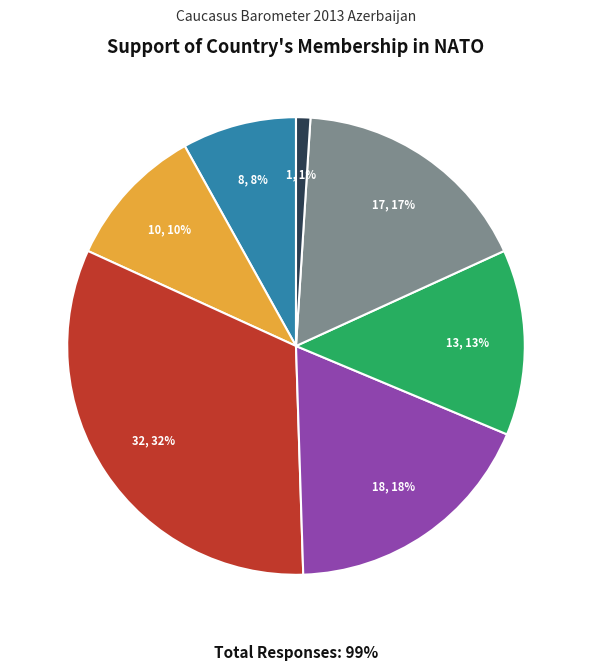

Does any single category account for the majority?

No